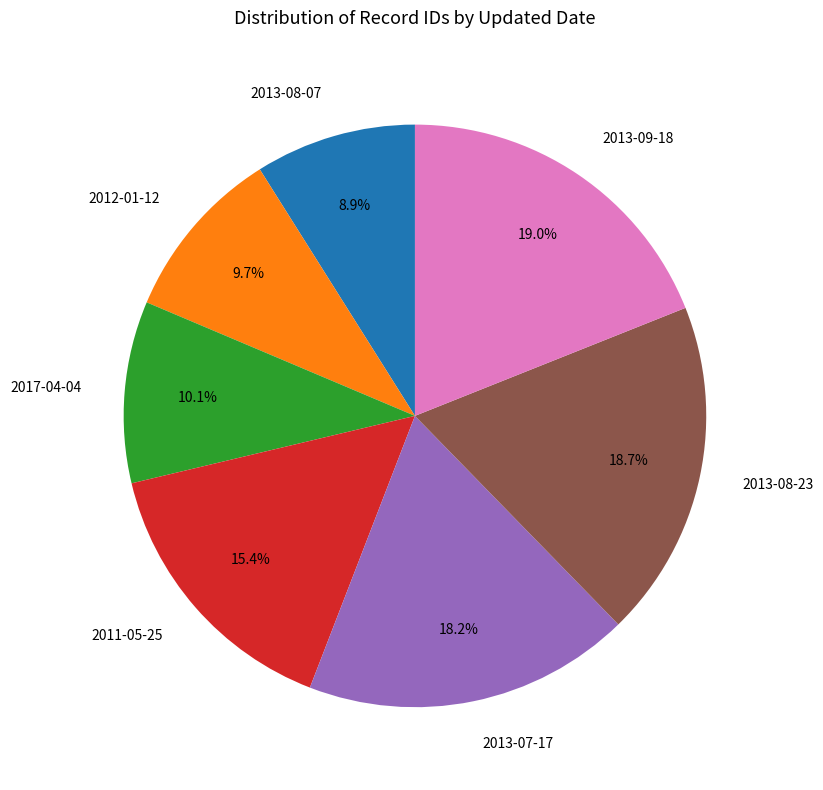

Combined, do 2012-01-12 and 2017-04-04 account for over 50%?

No